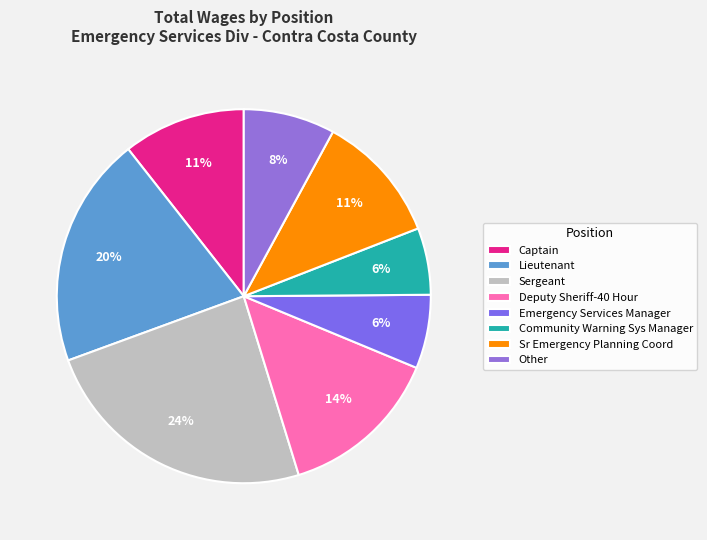

Does Emergency Services Manager represent more than half of the total?

No